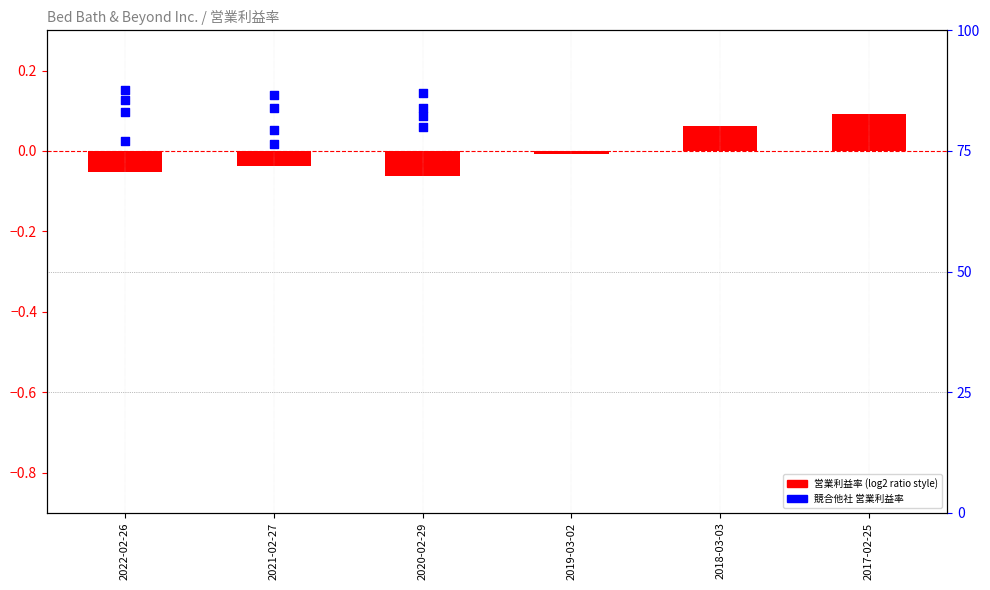

What is the change in value from 2022-02-26 to 2018-03-03?

+0.1